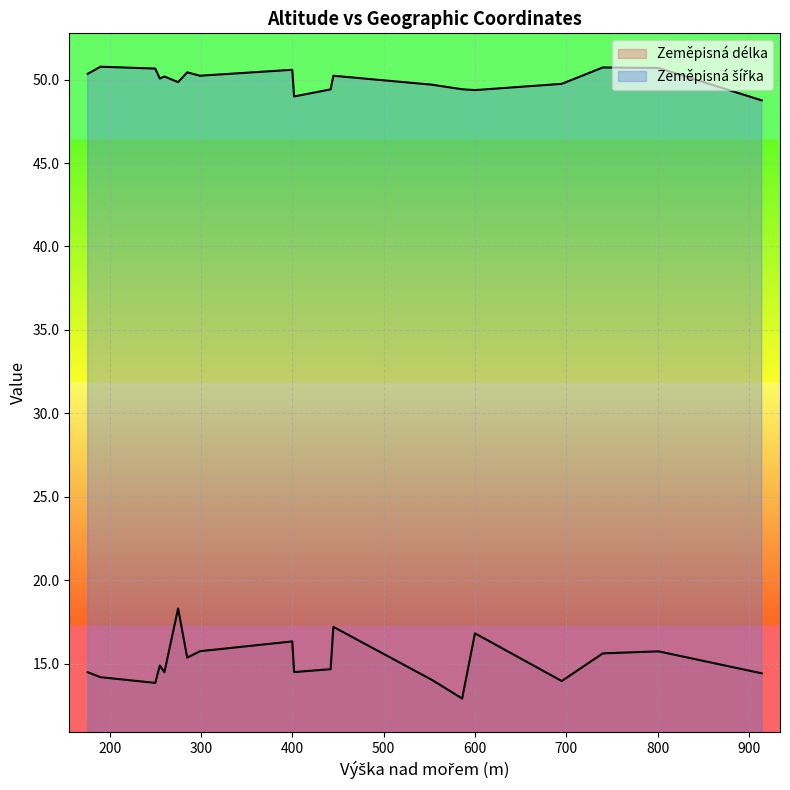

True or false: Zeměpisná délka and Zeměpisná šířka cross at least once.

False